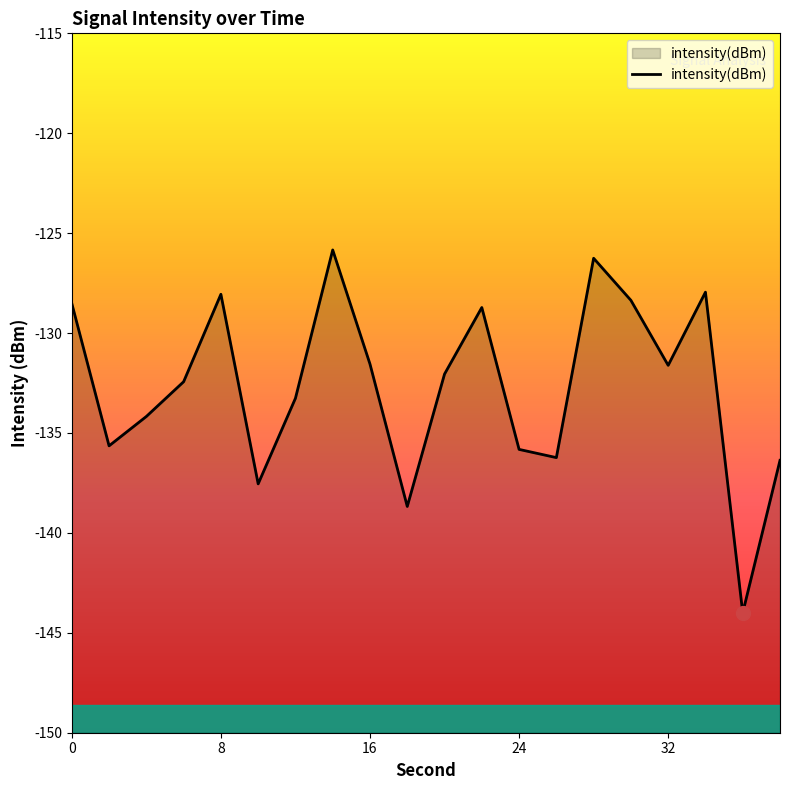

Does the chart display data point markers on the line(s)?

No